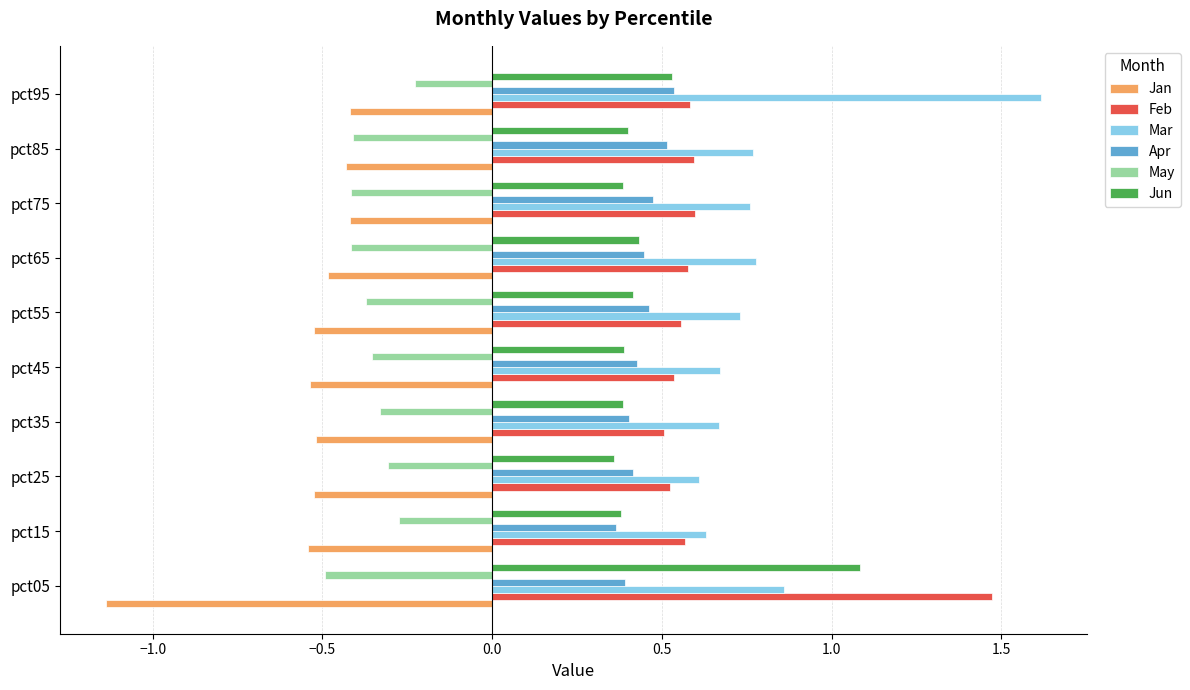

What is the difference between the highest and lowest values at pct75?

1.2